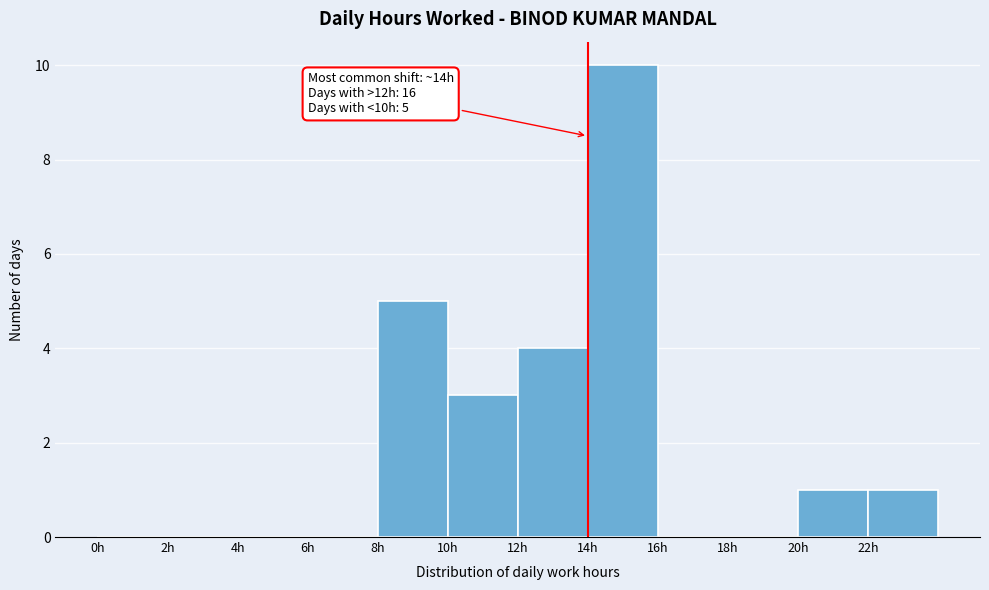

Over which range of the x-axis is the bar tallest?

14 to 16